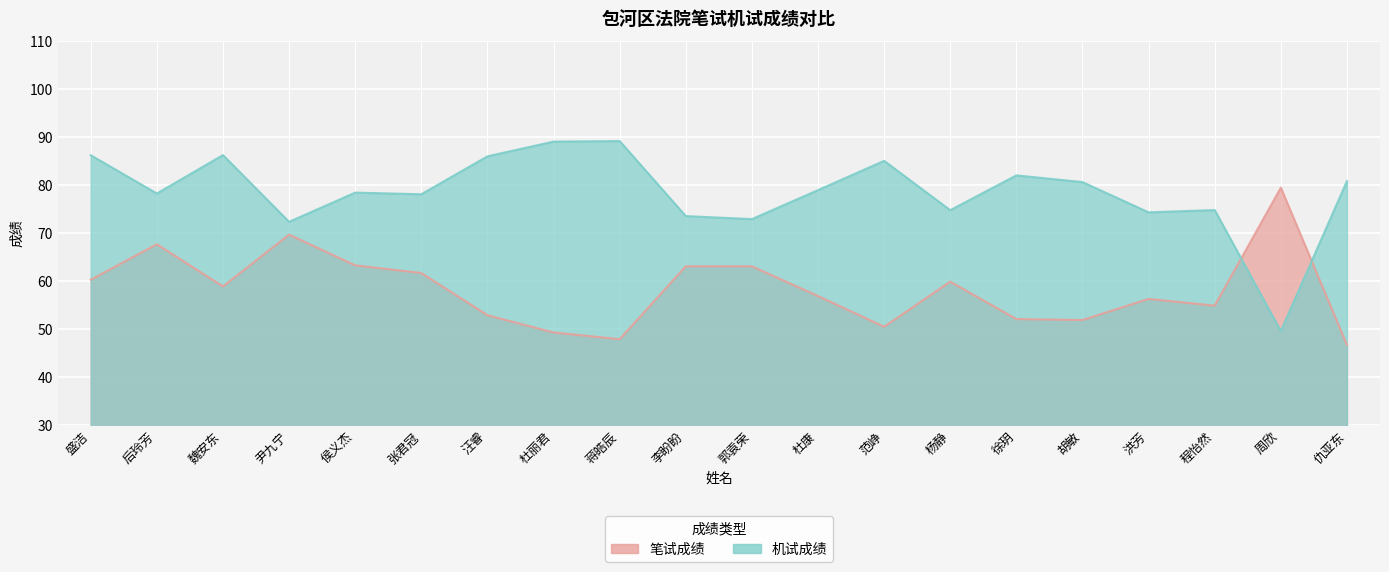

How many interior local valleys does the 笔试成绩 series have?

5